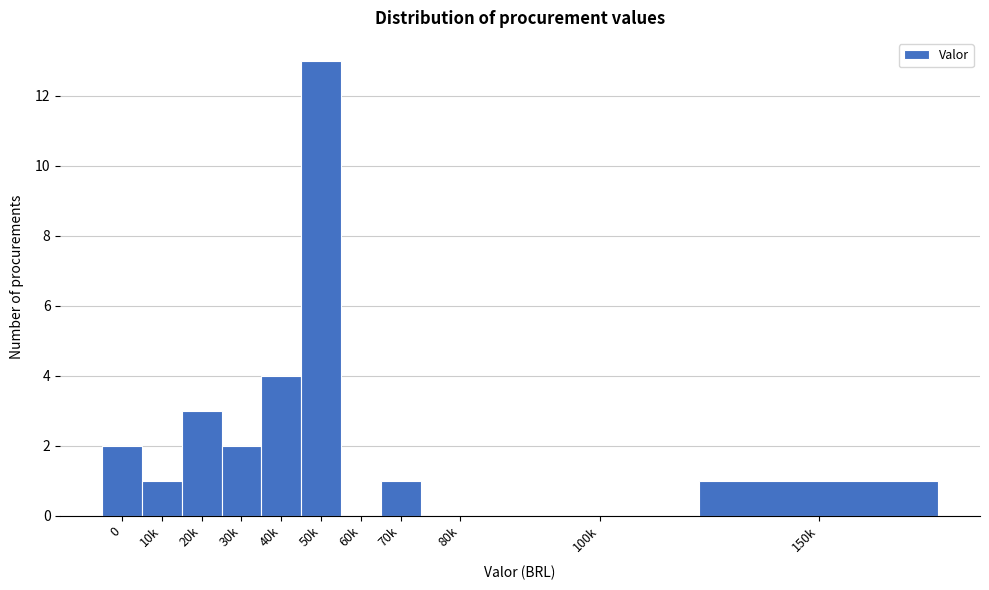

Reading right to left, list all the values displayed in this chart.

150k=1	100k=0	80k=0	70k=1	60k=0	50k=13	40k=4	30k=2	20k=3	10k=1	0=2